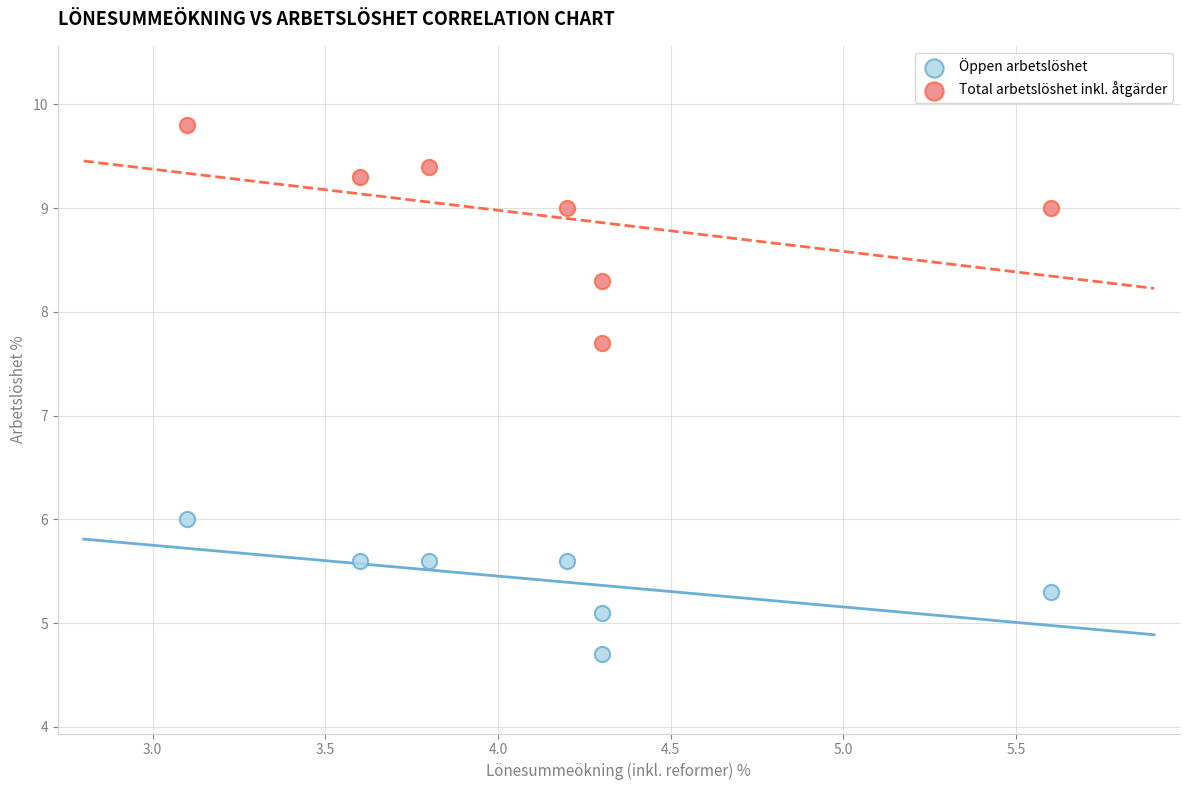

Across all data points, what is the range of Y values (max minus min)?

5.1